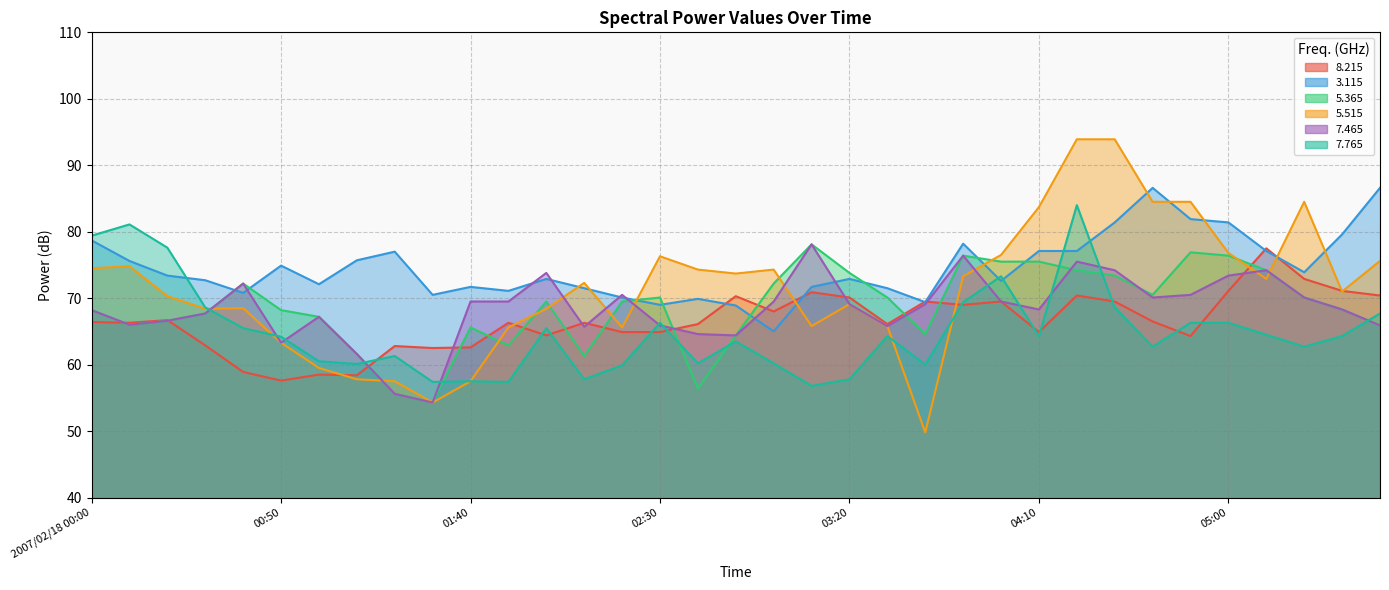

Which series has the widest spread of values?

  5.515